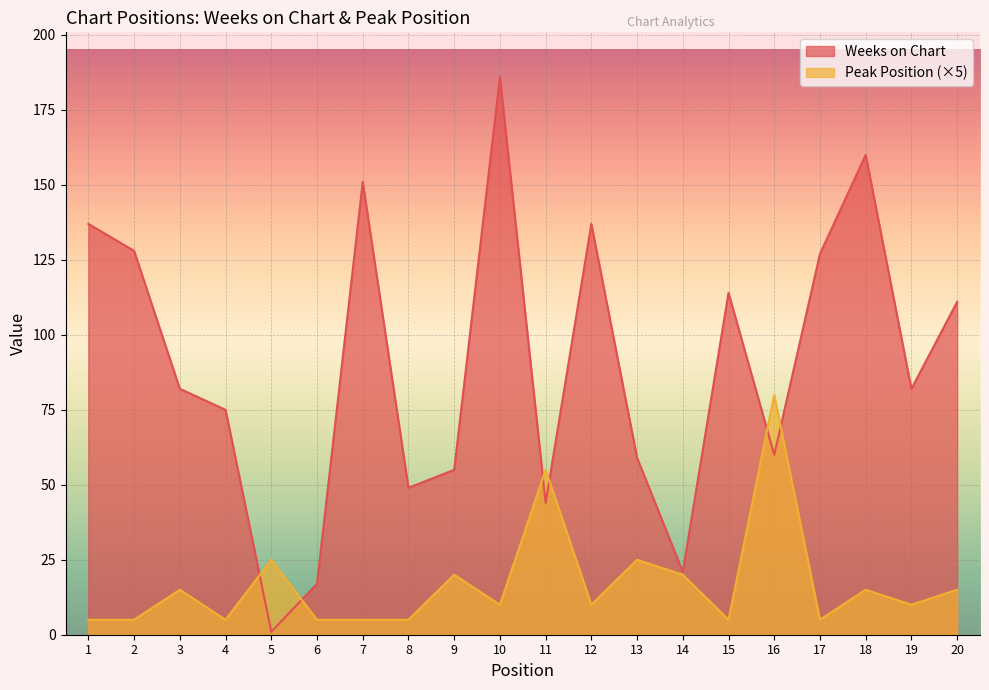

True or false: Peak Position has a value of 8 at 1.

False